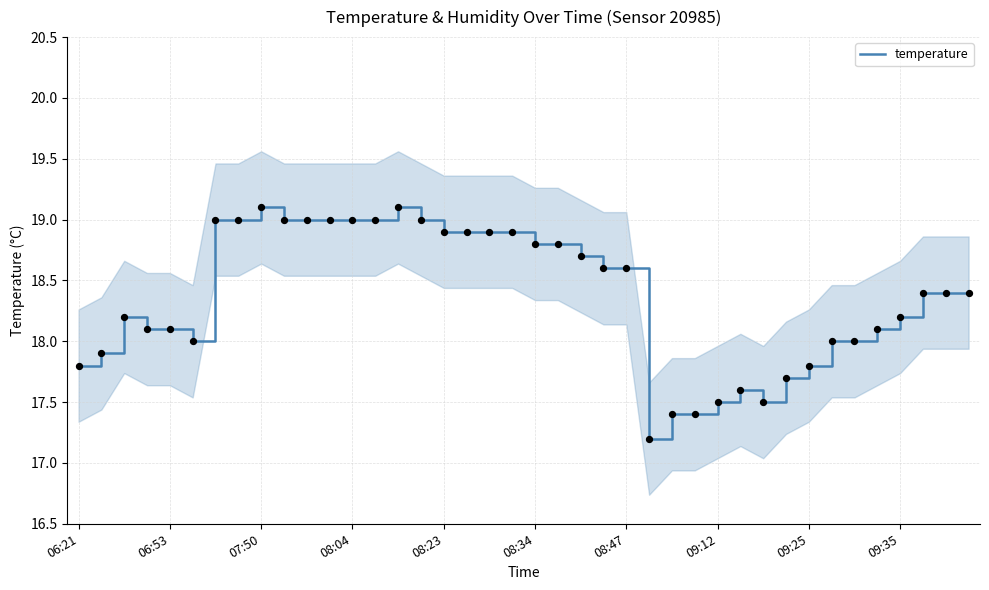

What is the ratio of the value at 14 to the value at 22?

1.0